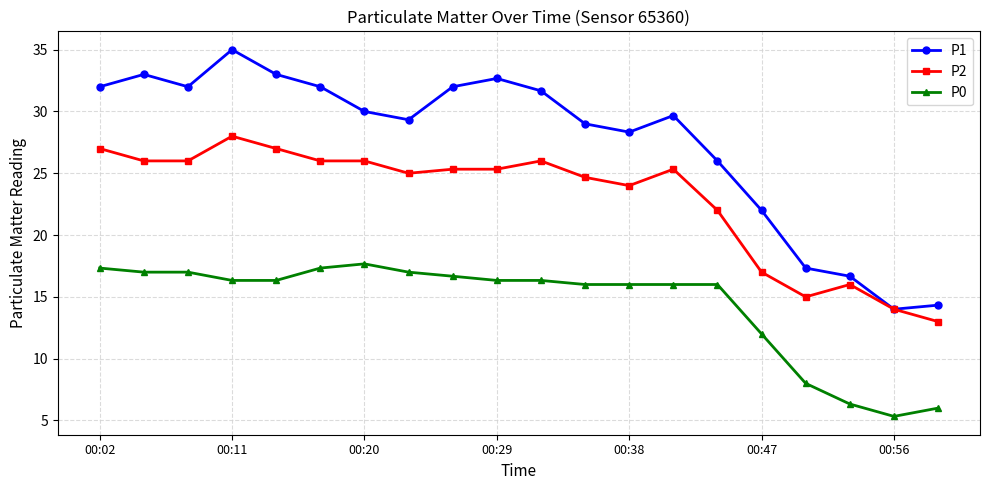

True or false: P2 has more than 0 points higher than both neighbors.

True